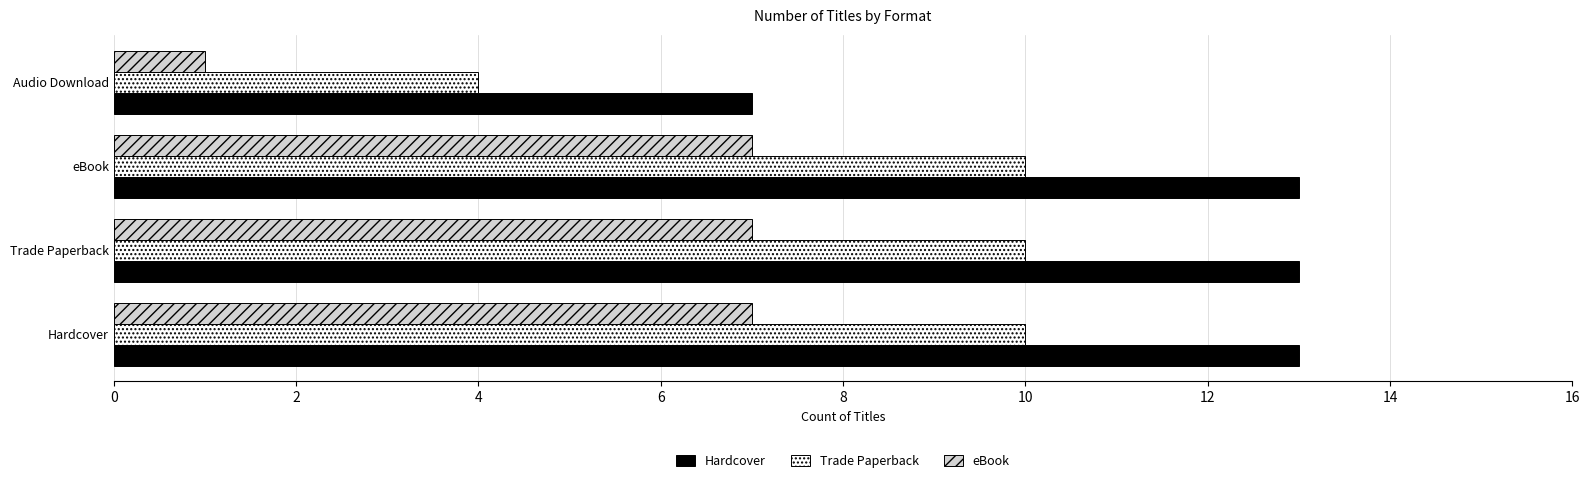

At eBook, list the series in order from largest to smallest.

Hardcover, Trade Paperback, eBook